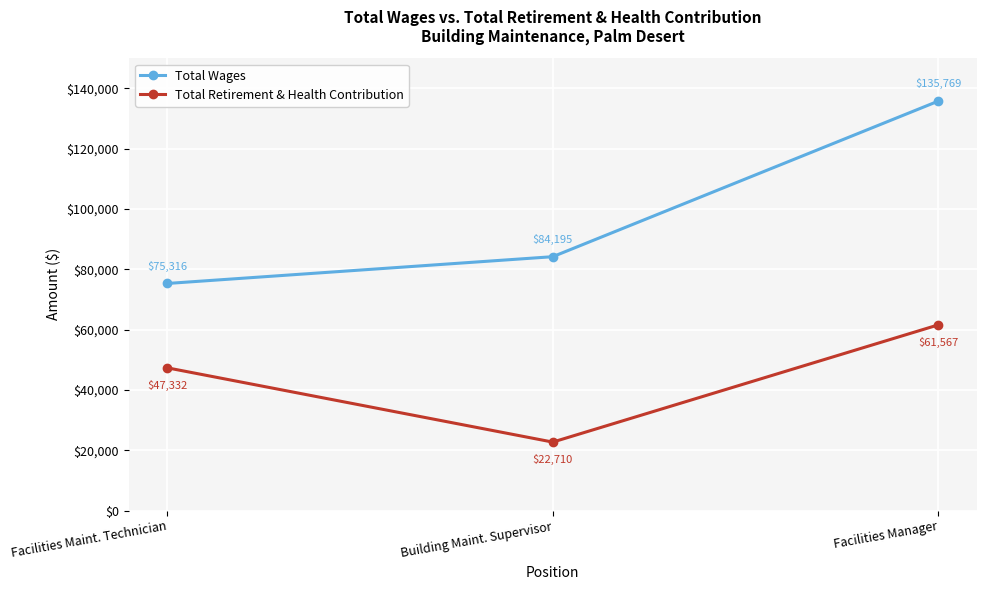

What is the maximum value for Total Wages?

135769